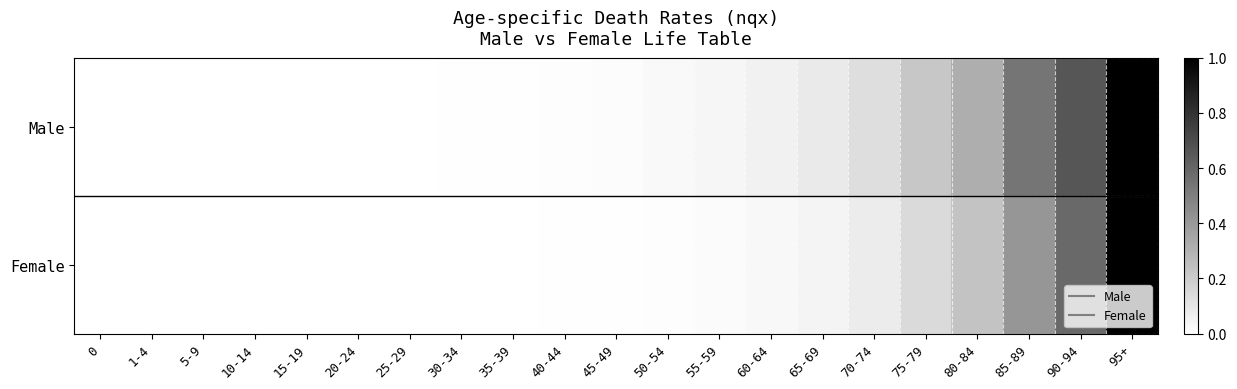

Between 20-24 and 45-49, which series saw the biggest shift?

Male